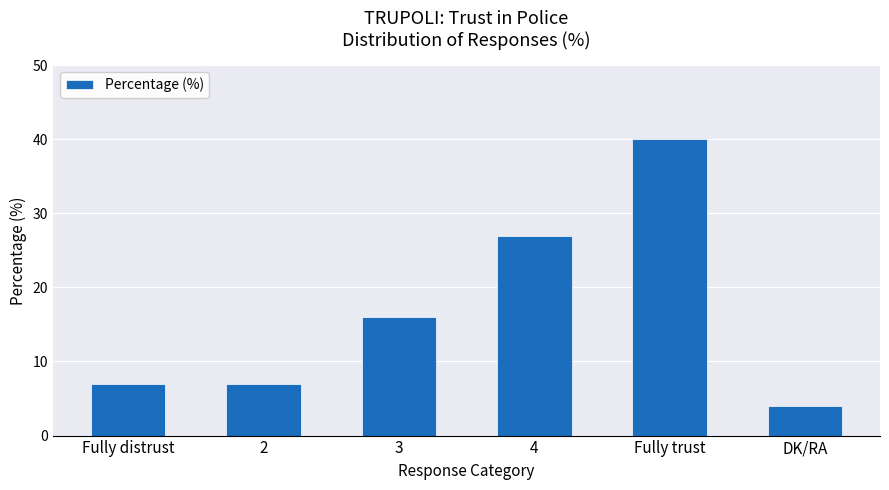

Reading left to right, what are all the values shown in this chart?

7	7	16	27	40	4